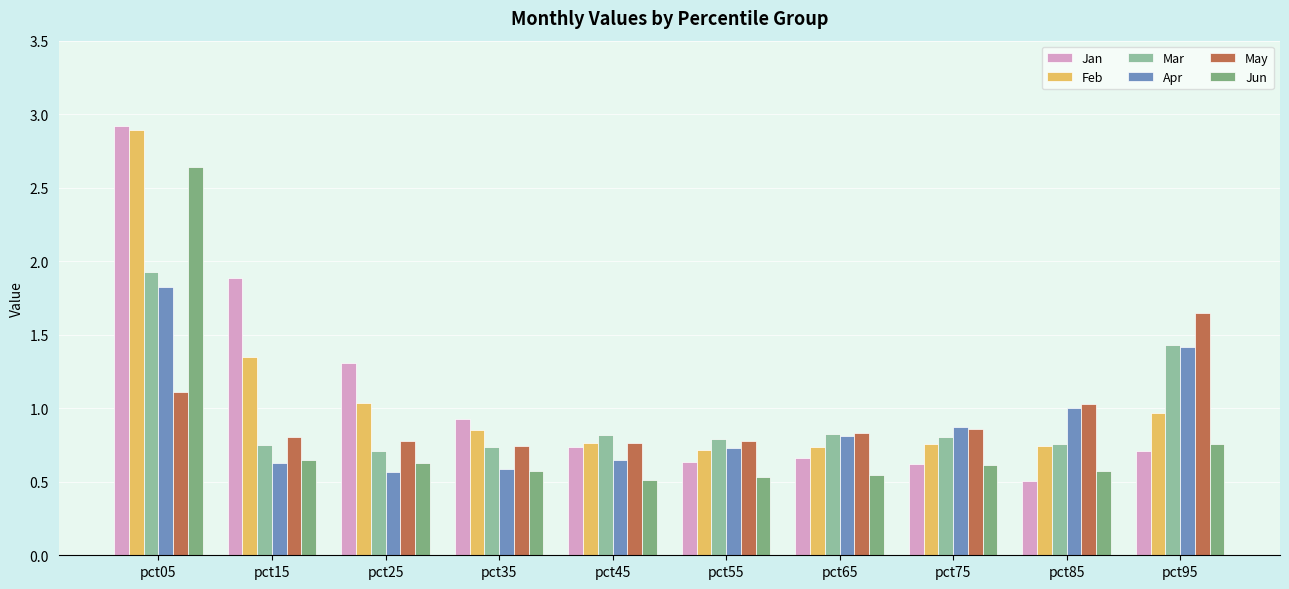

Reading left to right, list all the values displayed in this chart.

Jan: pct05=2.9	pct15=1.9	pct25=1.3	pct35=0.9	pct45=0.7	pct55=0.6	pct65=0.7	pct75=0.6	pct85=0.5	pct95=0.7
Feb: pct05=2.9	pct15=1.3	pct25=1.0	pct35=0.9	pct45=0.8	pct55=0.7	pct65=0.7	pct75=0.8	pct85=0.7	pct95=1.0
Mar: pct05=1.9	pct15=0.7	pct25=0.7	pct35=0.7	pct45=0.8	pct55=0.8	pct65=0.8	pct75=0.8	pct85=0.8	pct95=1.4
Apr: pct05=1.8	pct15=0.6	pct25=0.6	pct35=0.6	pct45=0.7	pct55=0.7	pct65=0.8	pct75=0.9	pct85=1.0	pct95=1.4
May: pct05=1.1	pct15=0.8	pct25=0.8	pct35=0.7	pct45=0.8	pct55=0.8	pct65=0.8	pct75=0.9	pct85=1.0	pct95=1.6
Jun: pct05=2.6	pct15=0.6	pct25=0.6	pct35=0.6	pct45=0.5	pct55=0.5	pct65=0.5	pct75=0.6	pct85=0.6	pct95=0.8